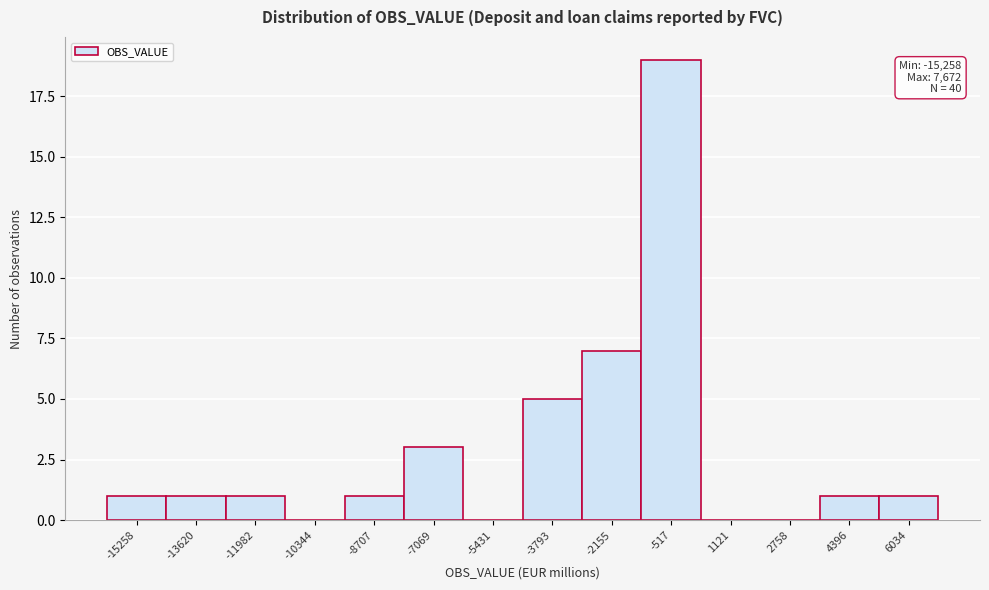

Reading left to right, transcribe all the data shown in this chart.

-15258=1	-13620=1	-11982=1	-10344=0	-8707=1	-7069=3	-5431=0	-3793=5	-2155=7	-517=19	1121=0	2758=0	4396=1	6034=1